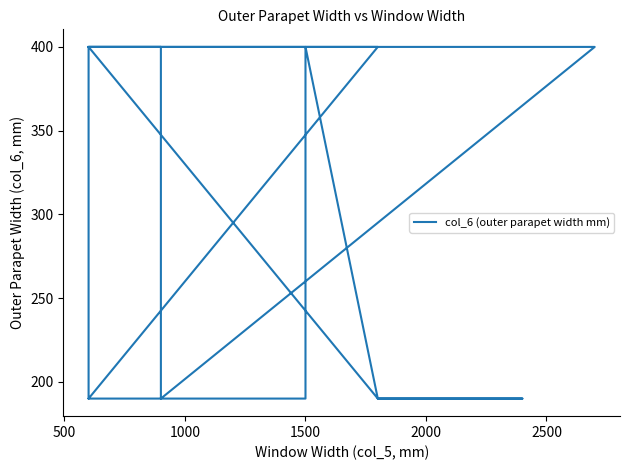

What is the value of the 1st point from the left?

400